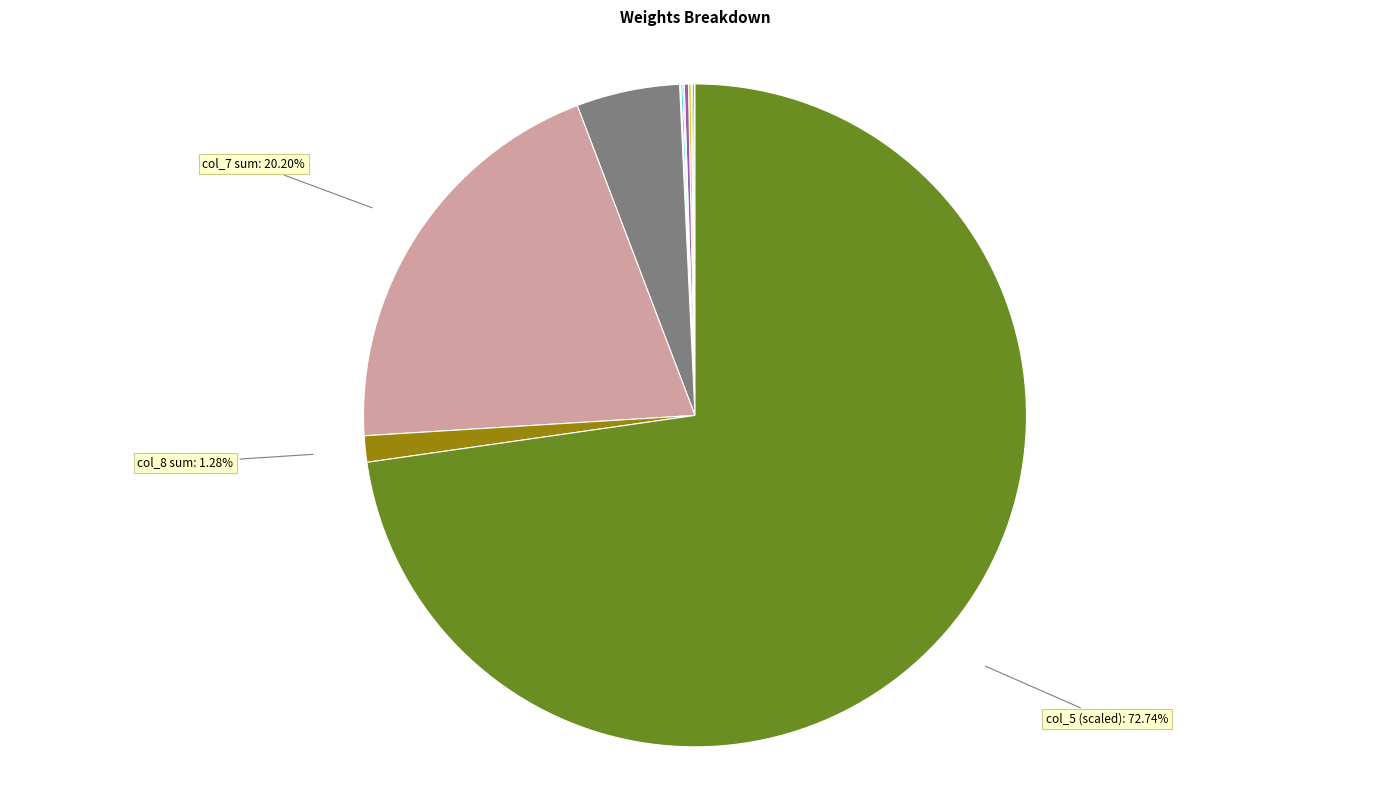

Is there any slice that represents more than half of the pie?

Yes